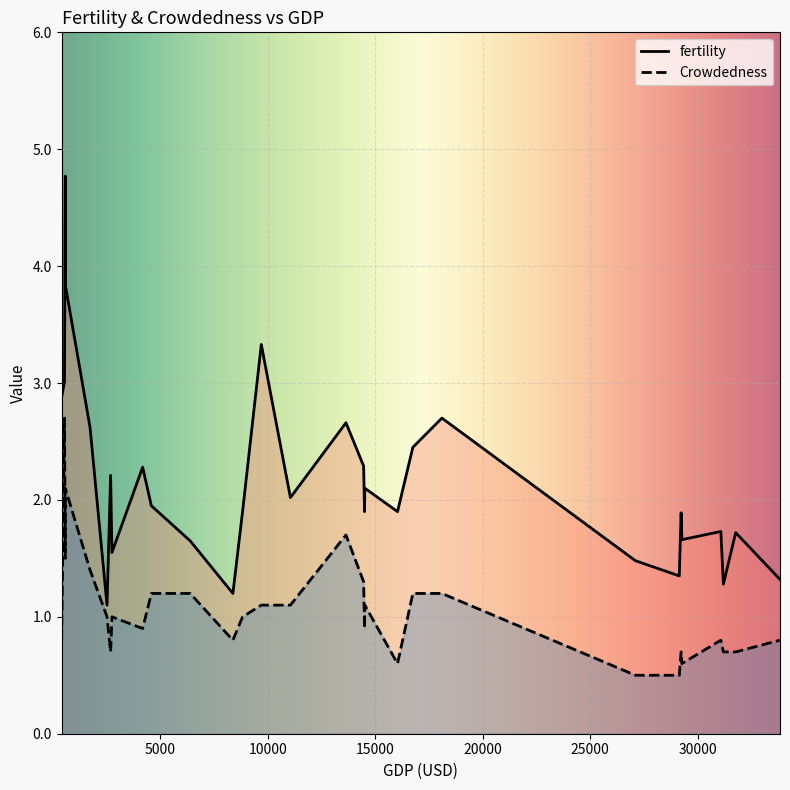

Which has a higher value, 15 or 2?

15